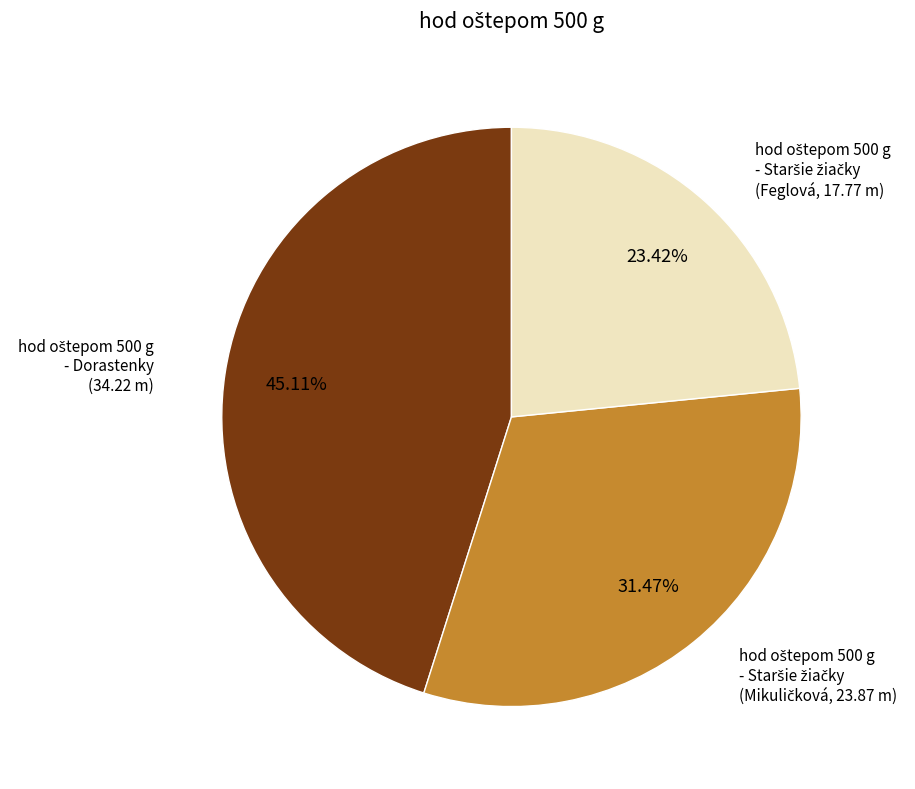

Is there any slice that represents more than half of the pie?

No